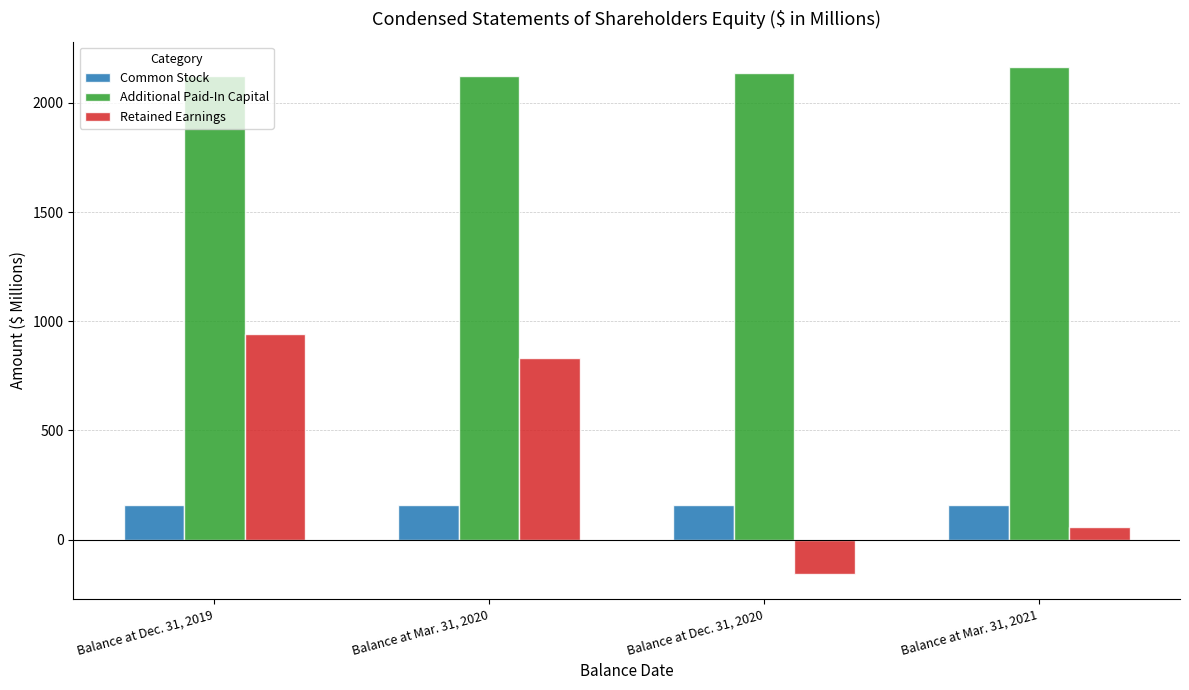

Is it true that Retained Earnings equals 941.1 at Balance at Dec. 31, 2019?

True